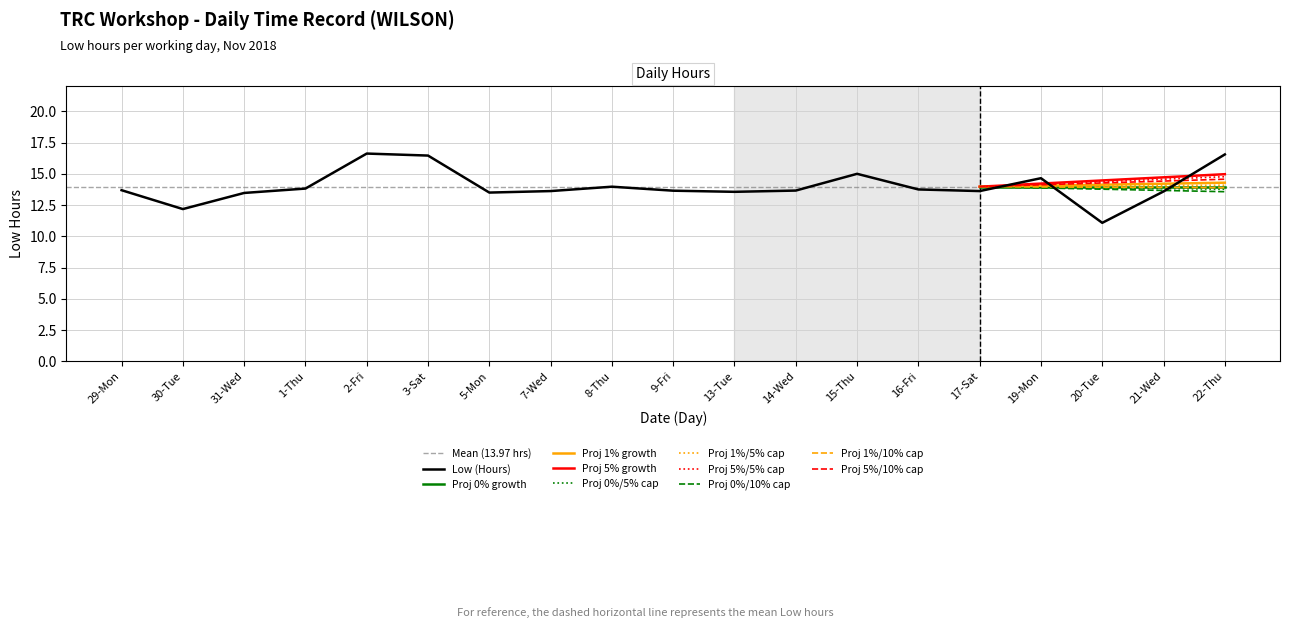

What is the smallest value displayed?

11.1